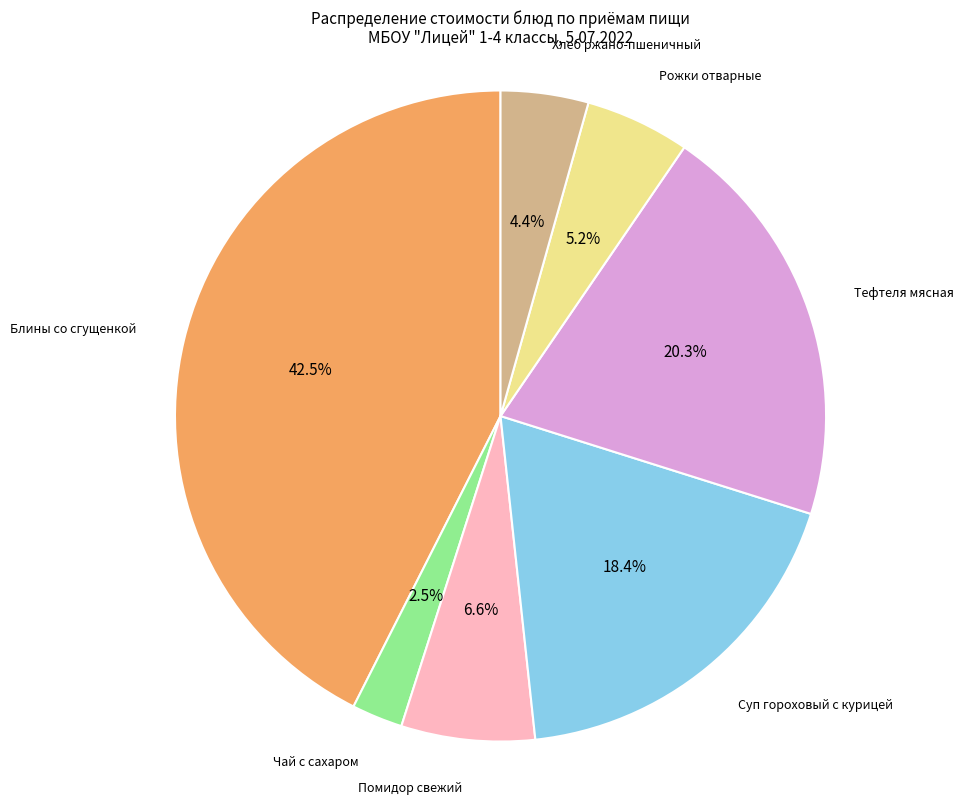

True or false: Тефтеля мясная accounts for 8% of the total.

False